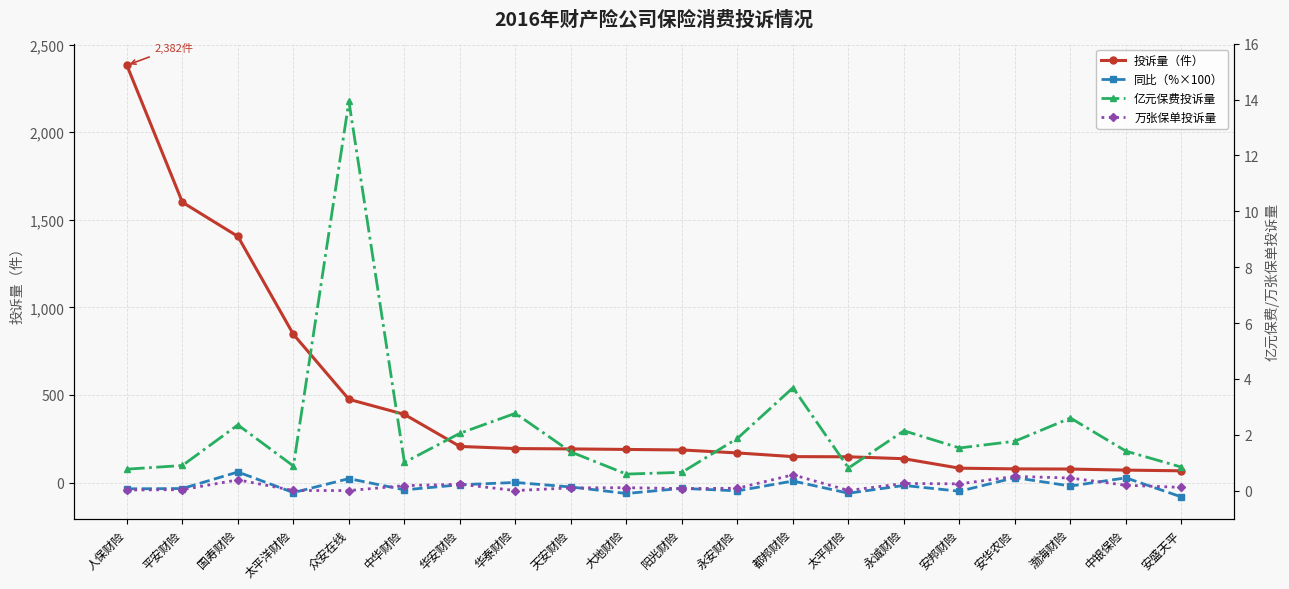

True or false: 亿元保费投诉量 has a value of 0.9 at 安邦财险.

False